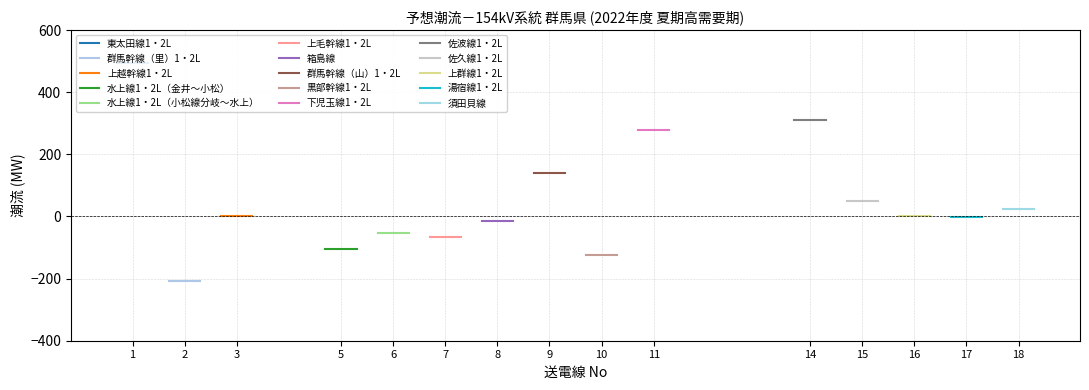

At which category does the data reach its first local peak?

上越幹線1・2L